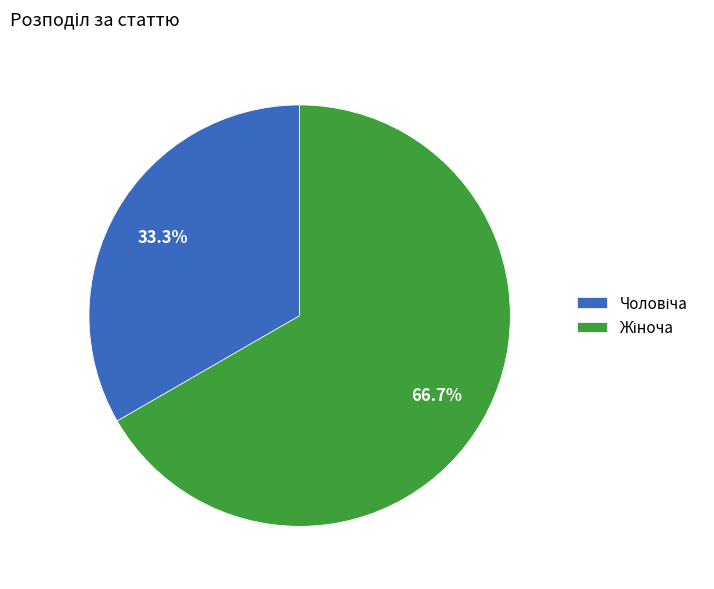

Is there a majority slice in this chart?

Yes